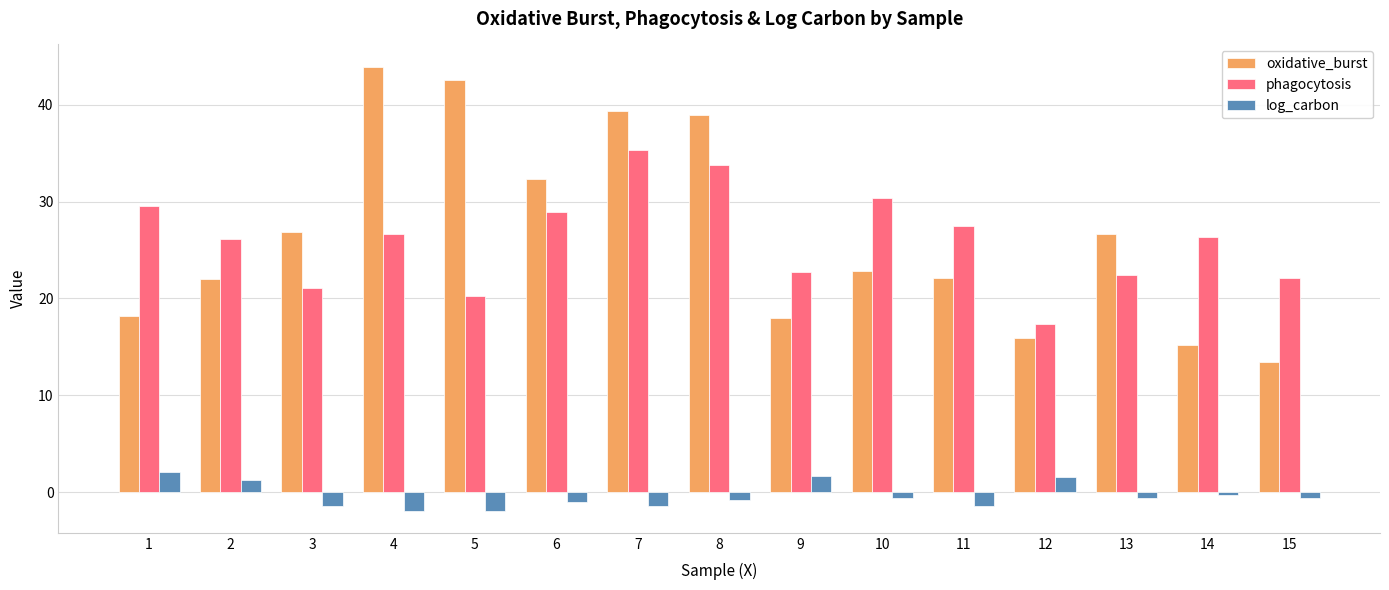

Where does the log_carbon series first go above 0?

1